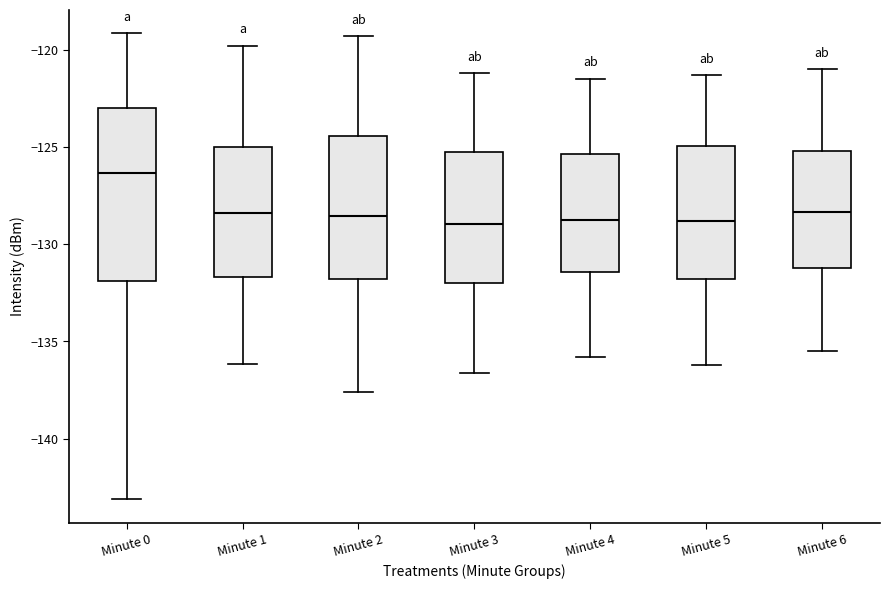

Reading left to right, read every box against the y-axis: the position of its median line, the range the box covers, and the ends of its whiskers. The values are not printed on the chart, so give them approximately, as read against the axis.

Minute 0: median -126.5, box -132.0 to -123.0, whiskers -143.0 to -119.0
Minute 1: median -128.5, box -131.5 to -125.0, whiskers -136.0 to -120.0
Minute 2: median -128.5, box -132.0 to -124.5, whiskers -137.5 to -119.5
Minute 3: median -129.0, box -132.0 to -125.0, whiskers -136.5 to -121.0
Minute 4: median -128.5, box -131.5 to -125.5, whiskers -136.0 to -121.5
Minute 5: median -129.0, box -132.0 to -125.0, whiskers -136.0 to -121.5
Minute 6: median -128.5, box -131.0 to -125.0, whiskers -135.5 to -121.0